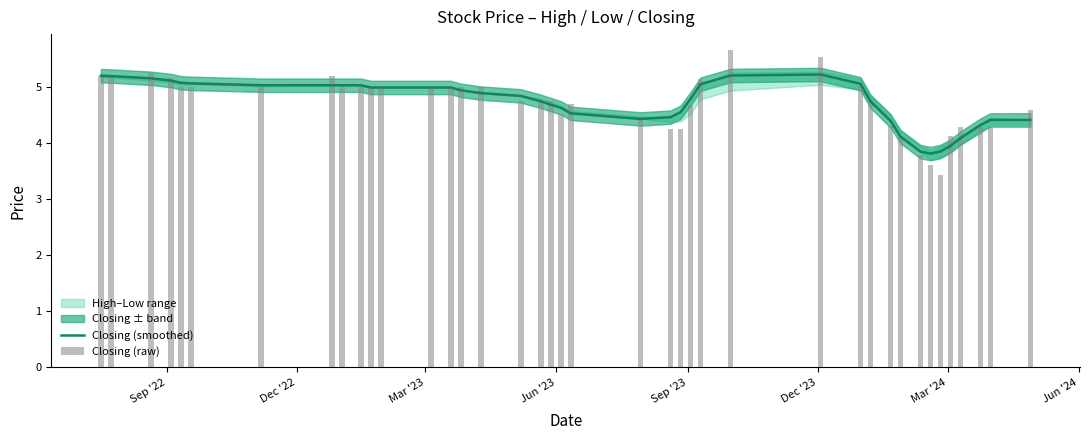

What is the sum of all Closing (raw) values?

189.2